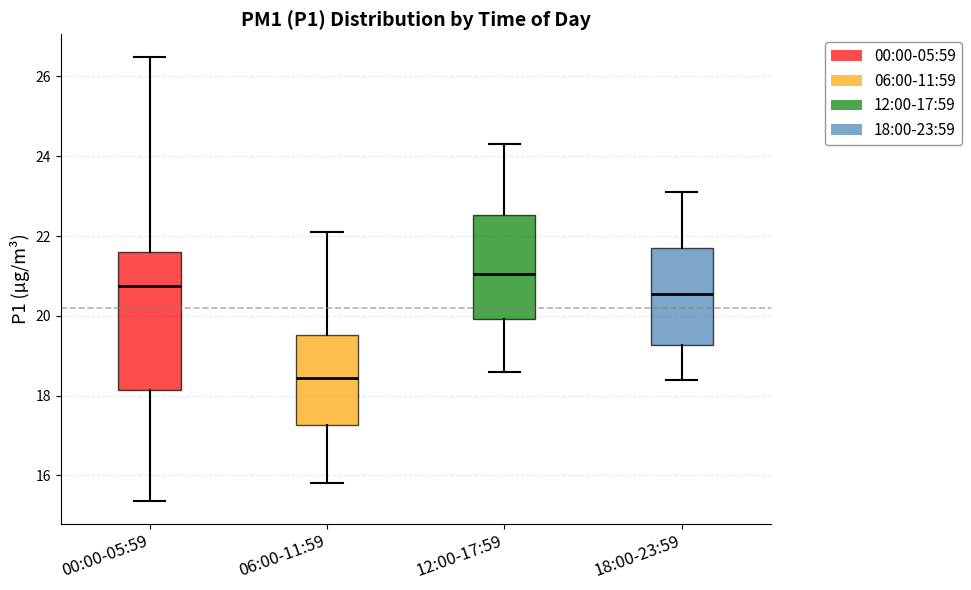

Comparing the boxes themselves (not the whiskers), which one is the tallest?

00:00-05:59